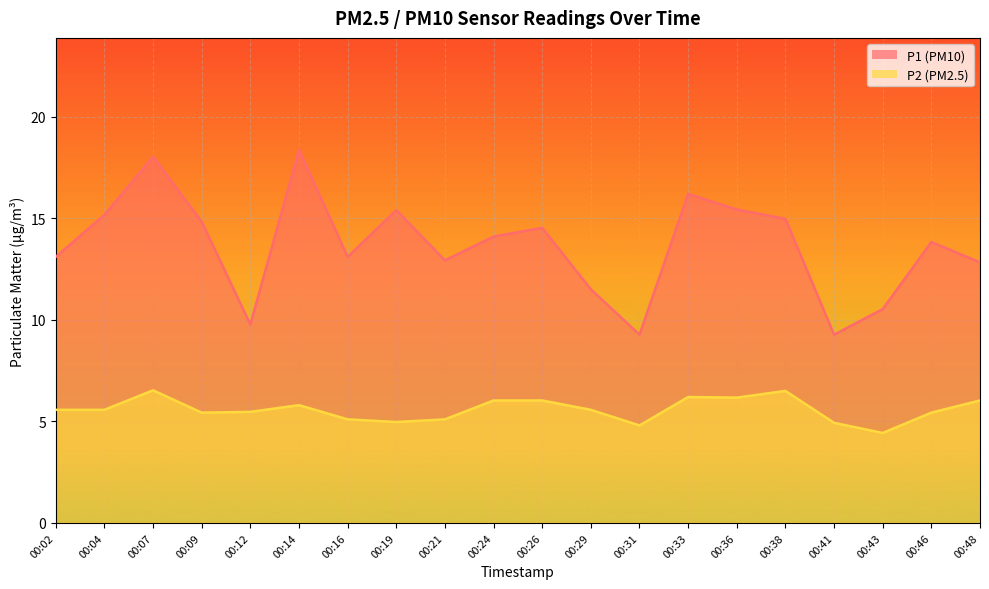

True or false: P2 has more than 1 points higher than both neighbors.

True